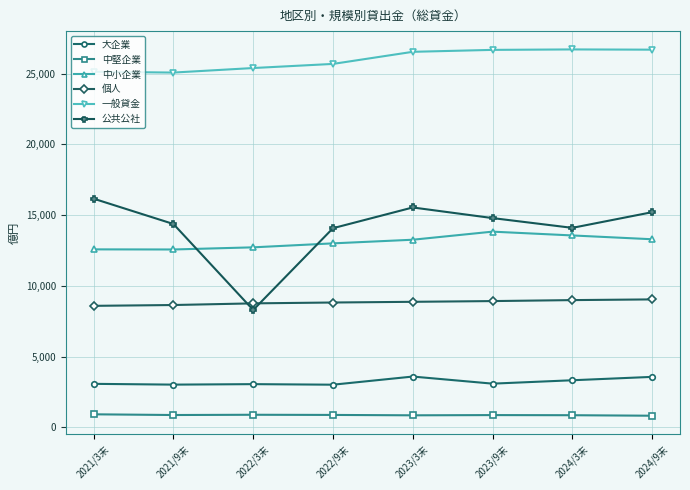

Rank the series at 2021/3末 from highest to lowest value.

一般貸金, 公共公社, 中小企業, 個人, 大企業, 中堅企業